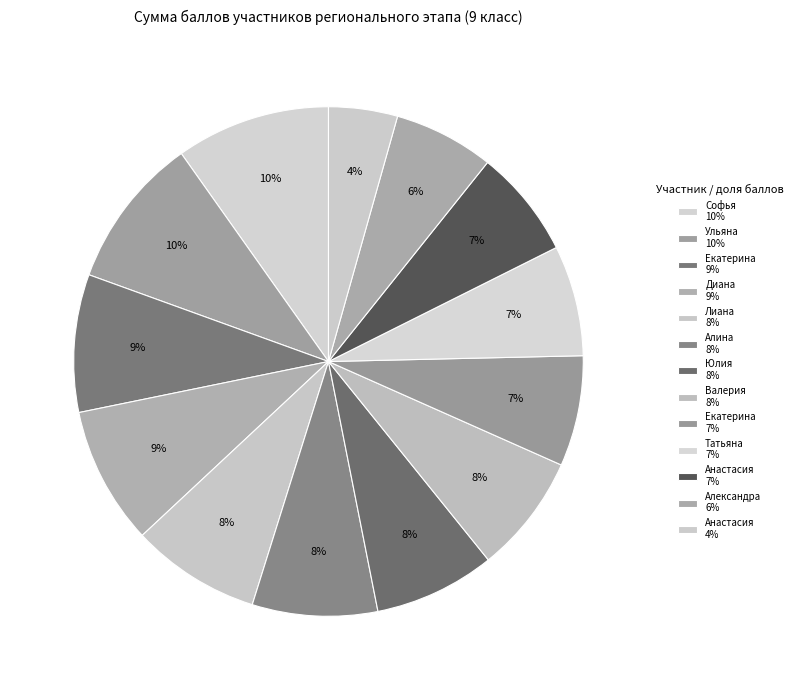

How many slices are in this pie chart?

13